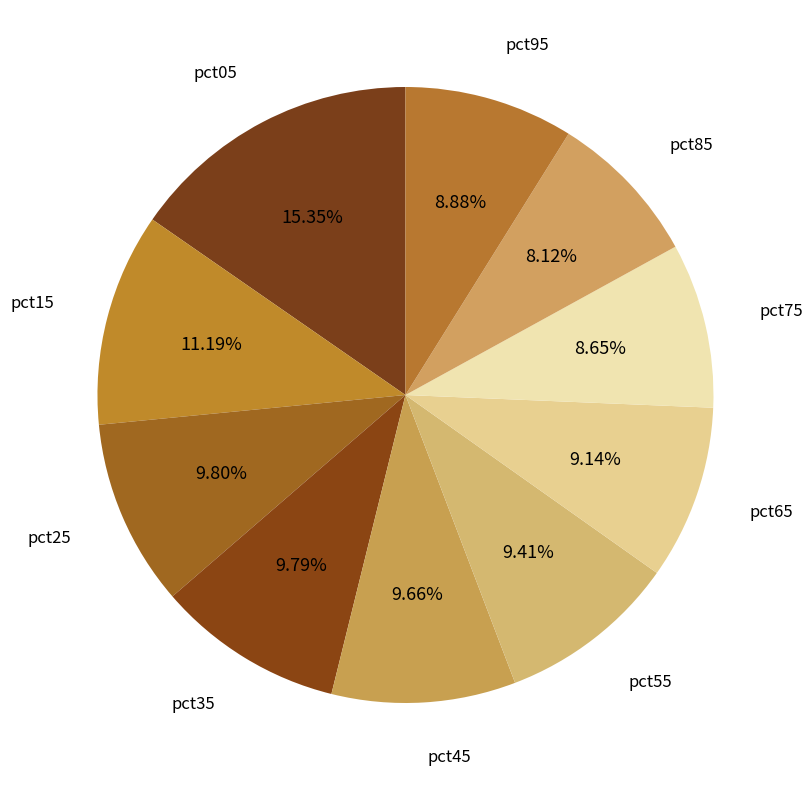

How many slices are in this pie chart?

10